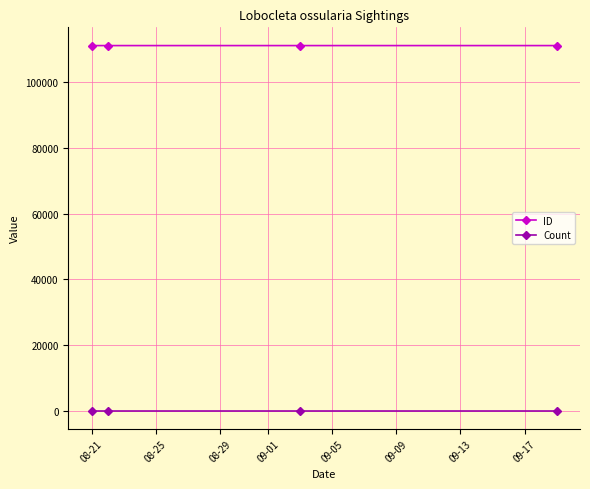

Rank the series by their average value, from lowest to highest.

Count, ID